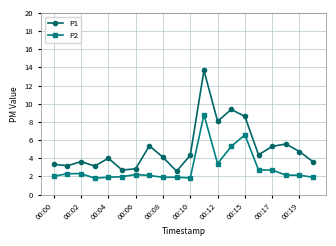

True or false: P1 has more than 0 interior local peaks.

True